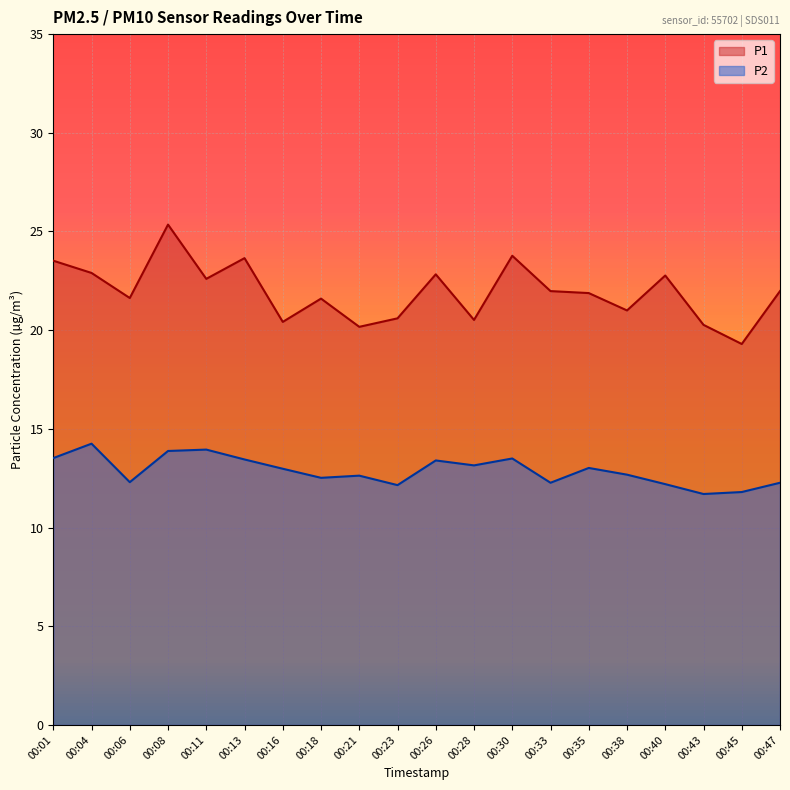

At which category does the chart reach its peak across all series?

00:08